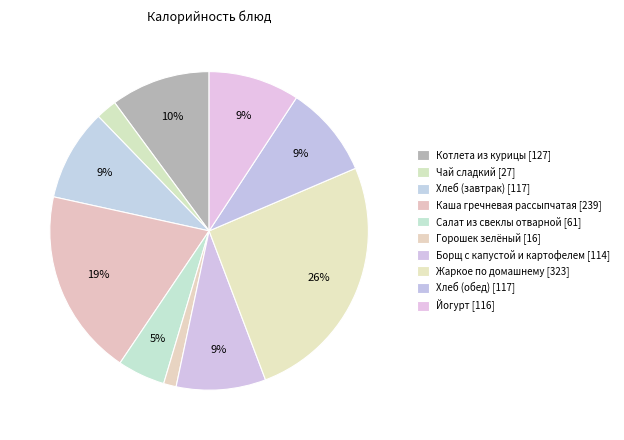

To the nearest percent, what percentage of the pie is Хлеб (завтрак)?

9%